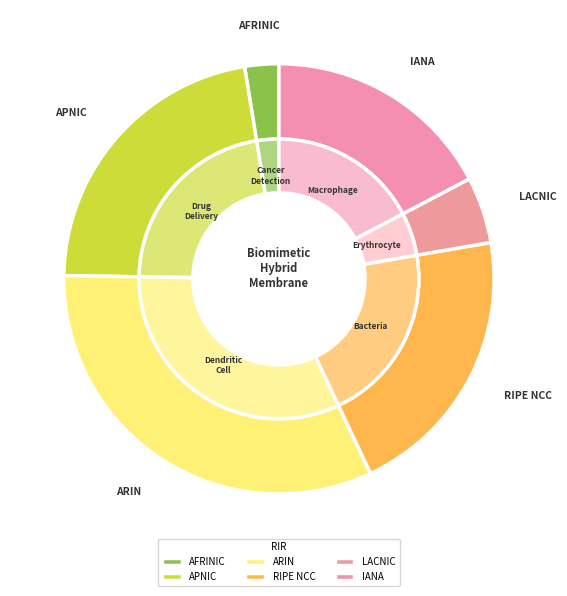

Does ripencc account for over 50% of the chart?

No